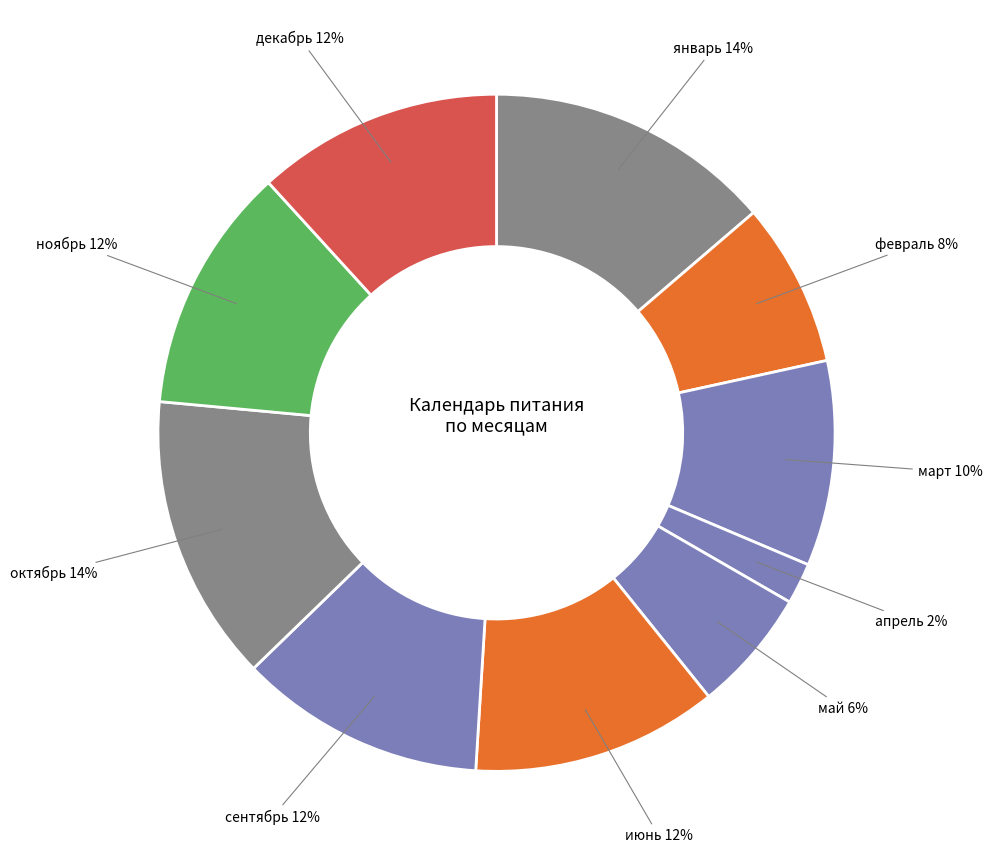

Which slice is the smallest?

апрель